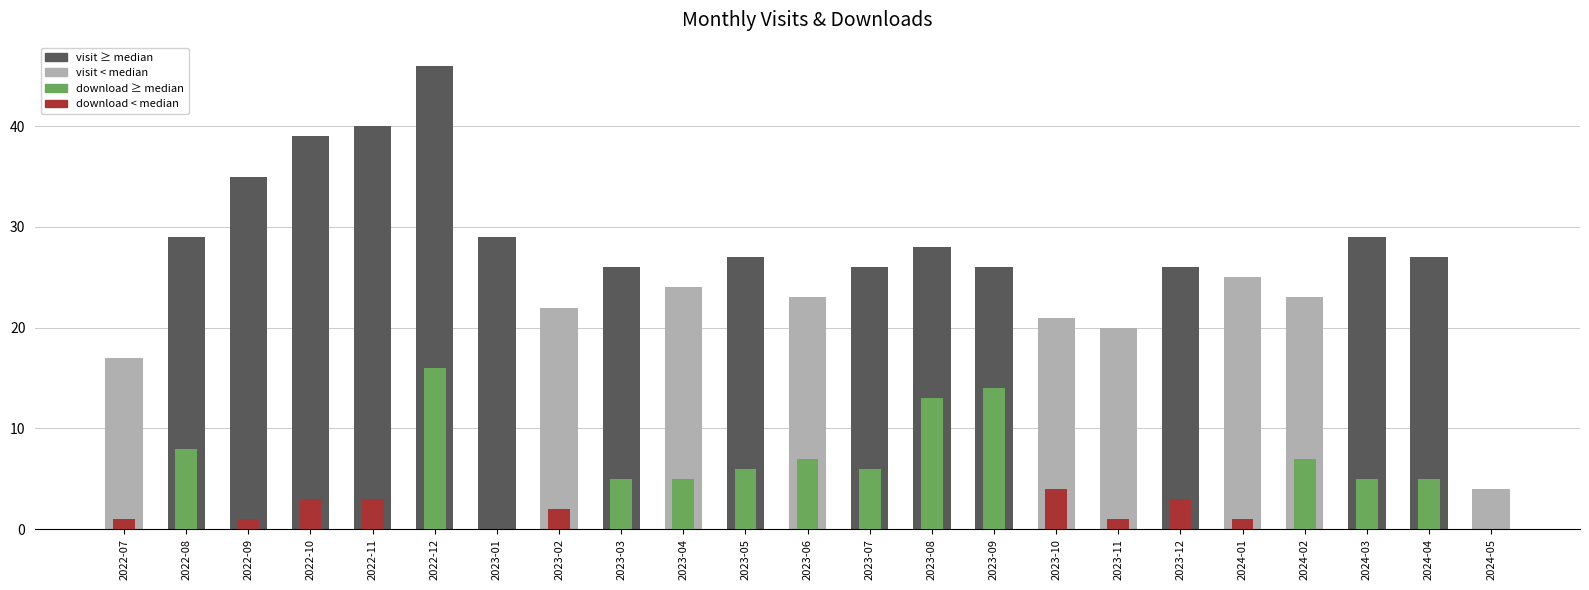

Rank the categories by monthly_download_resource value from highest to lowest.

2022-12, 2023-09, 2023-08, 2022-08, 2023-06, 2024-02, 2023-05, 2023-07, 2023-03, 2023-04, 2024-03, 2024-04, 2023-10, 2022-10, 2022-11, 2023-12, 2023-02, 2022-07, 2022-09, 2023-11, 2024-01, 2023-01, 2024-05